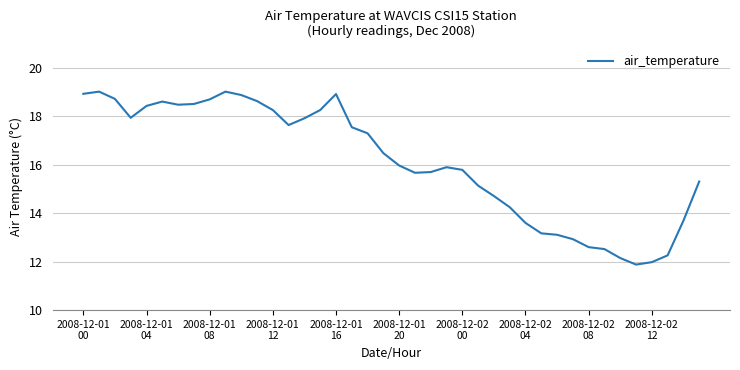

What is the difference between the maximum and minimum values?

7.1